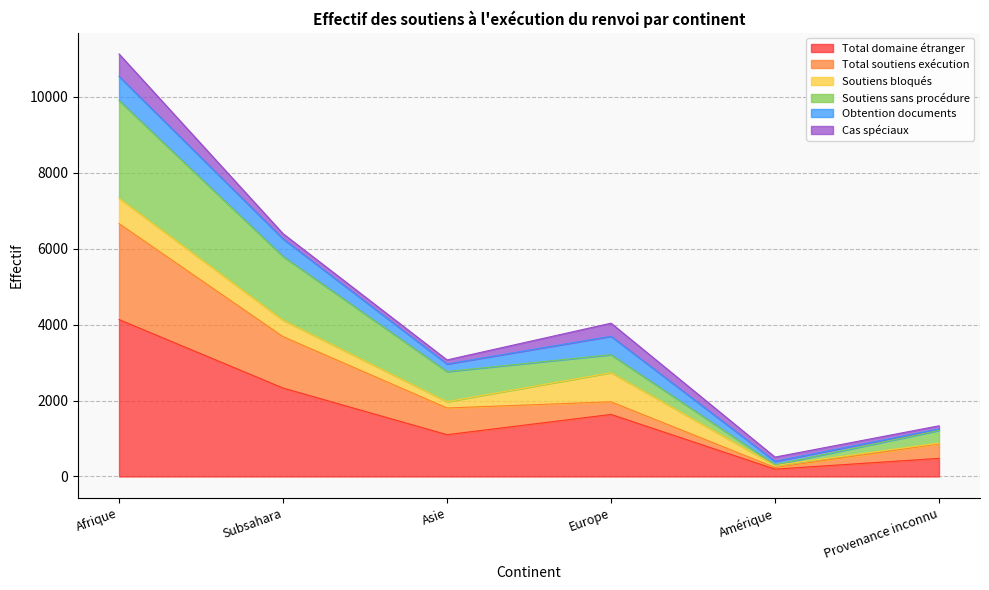

Which category has the lowest value in the Total domaine étranger series?

Amérique